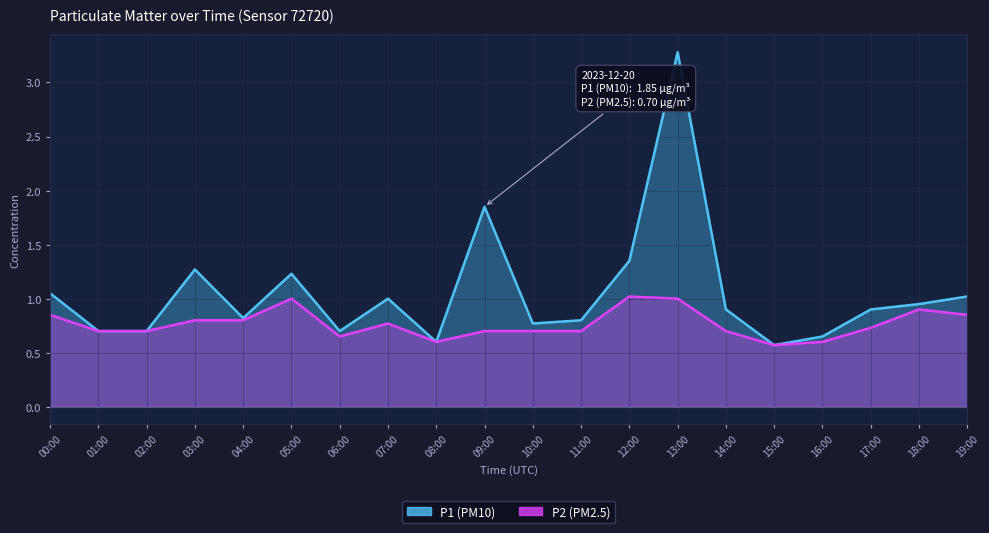

List the labels in order of P1 value, largest first.

13:00, 09:00, 12:00, 03:00, 05:00, 00:00, 19:00, 07:00, 18:00, 14:00, 17:00, 04:00, 11:00, 10:00, 01:00, 02:00, 06:00, 16:00, 08:00, 15:00